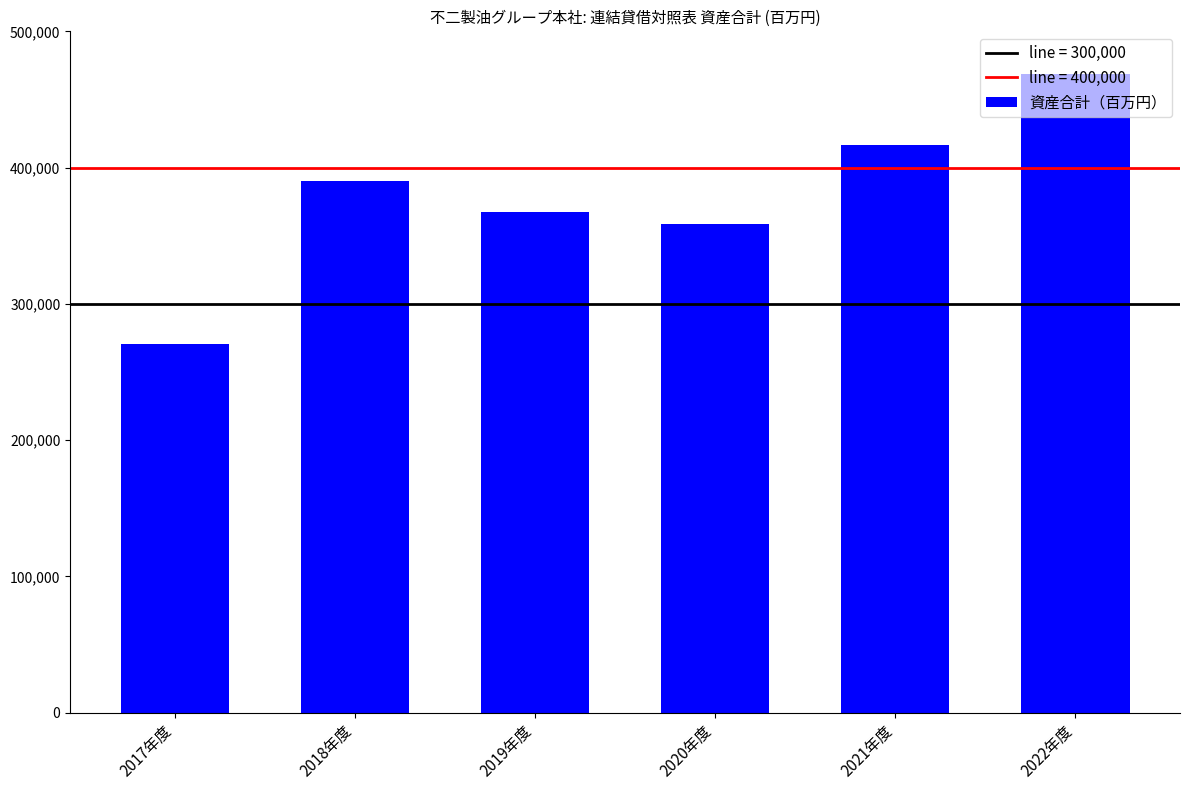

Is it true that the value at 2019年度 is 137512?

False